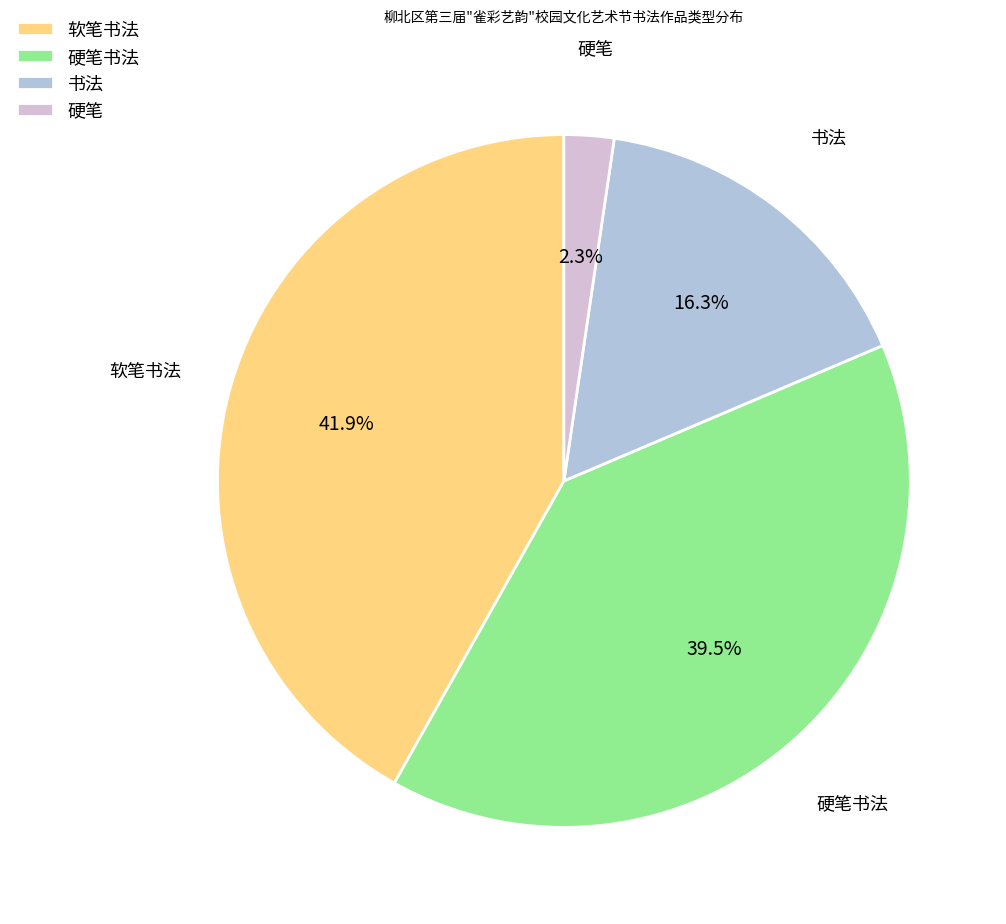

The 硬笔书法 slice represents 52% of the pie. True or false?

False